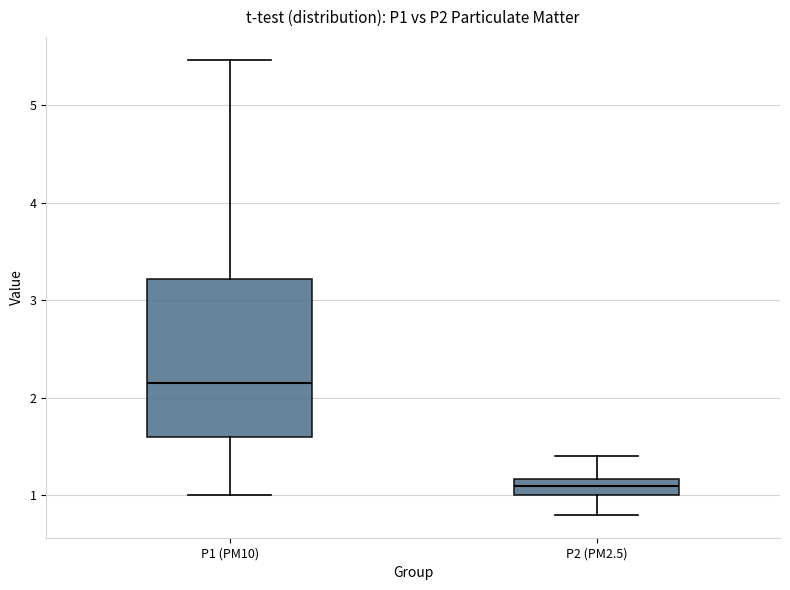

Reading left to right, read every box against the y-axis: the position of its median line, the range the box covers, and the ends of its whiskers. The values are not printed on the chart, so give them approximately, as read against the axis.

P1 (PM10): median 2.2, box 1.6 to 3.2, whiskers 1.0 to 5.5
P2 (PM2.5): median 1.1, box 1.0 to 1.2, whiskers 0.8 to 1.4